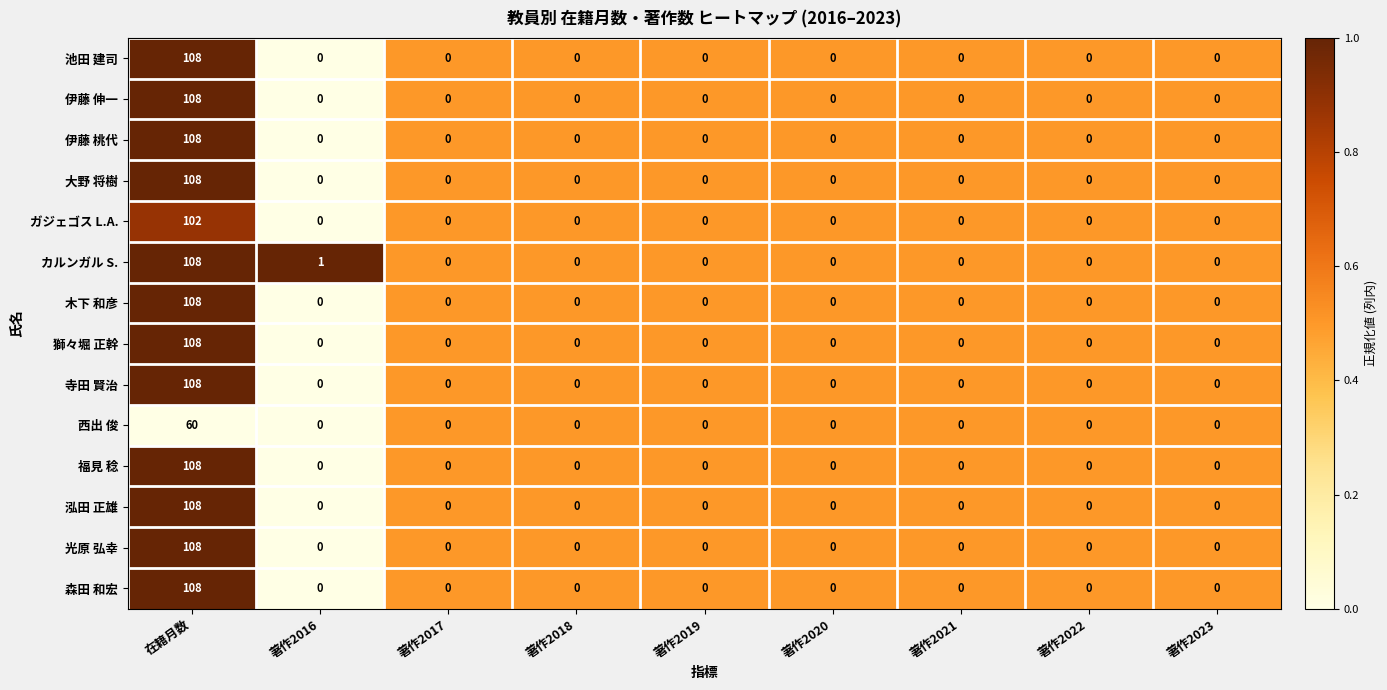

At which category does the chart reach its peak across all series?

在籍月数